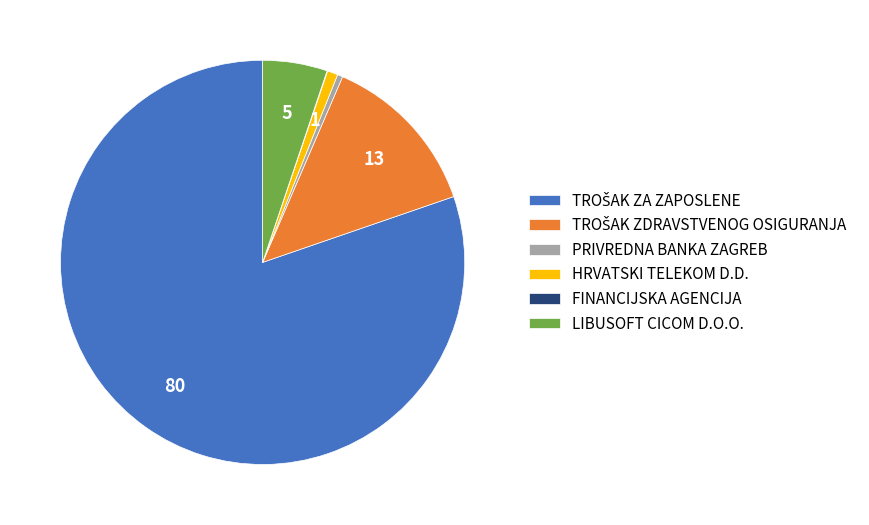

True or false: LIBUSOFT CICOM D.O.O. accounts for 17% of the total.

False